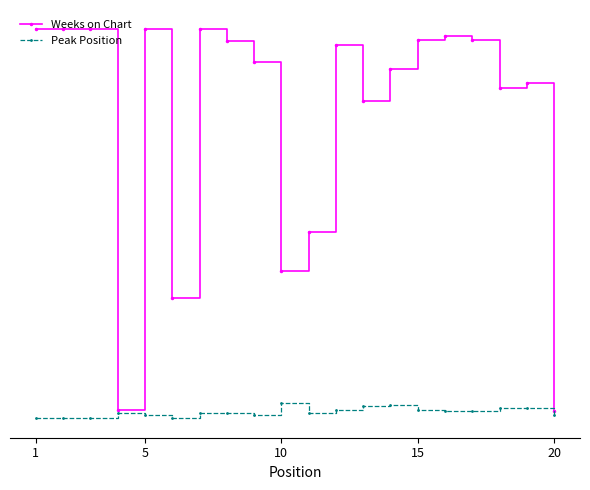

What are all the series names shown in the legend?

Weeks on Chart, Peak Position